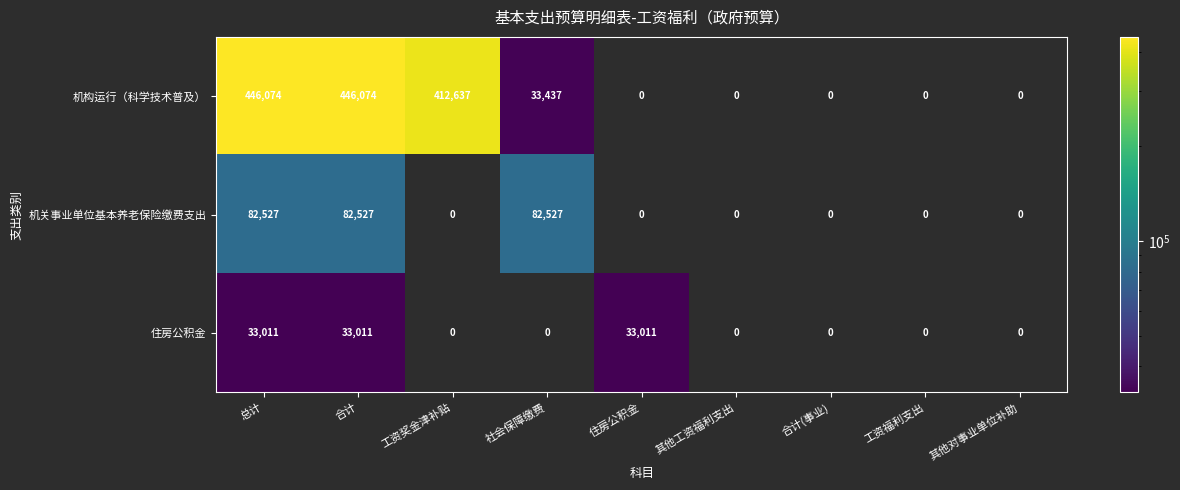

At which category does the chart reach its peak across all series?

总计